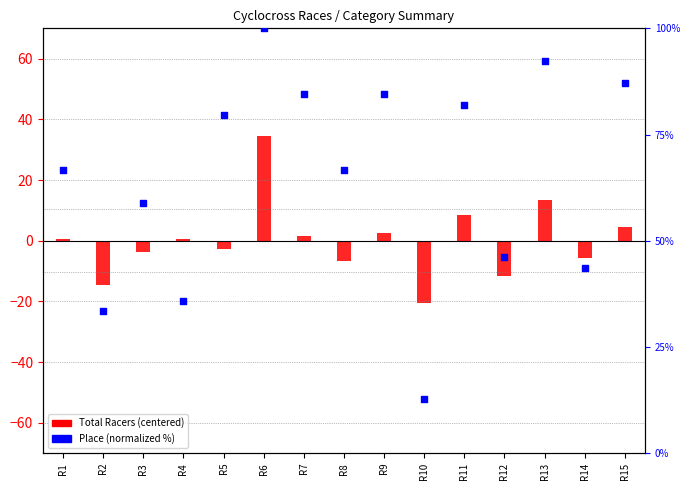

Which series has the largest total across all categories?

Place (normalized)